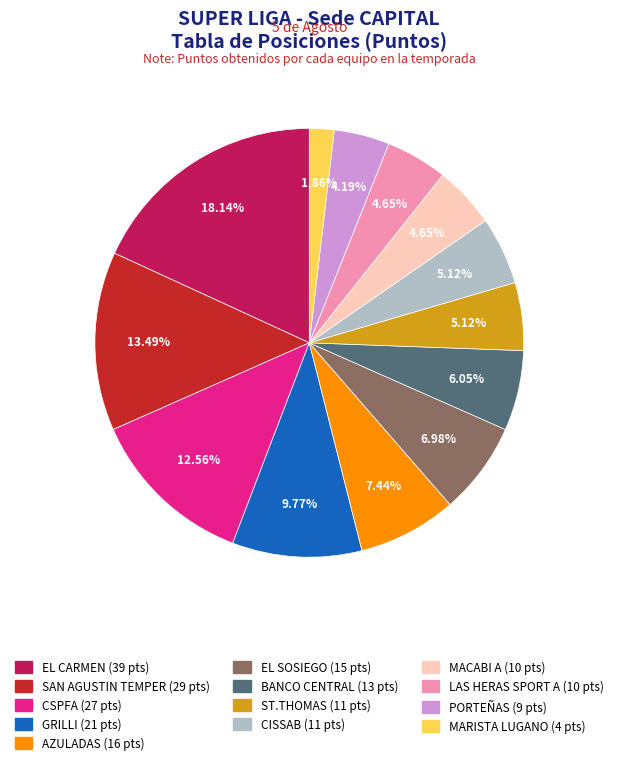

Between AZULADAS and GRILLI, which is larger?

GRILLI